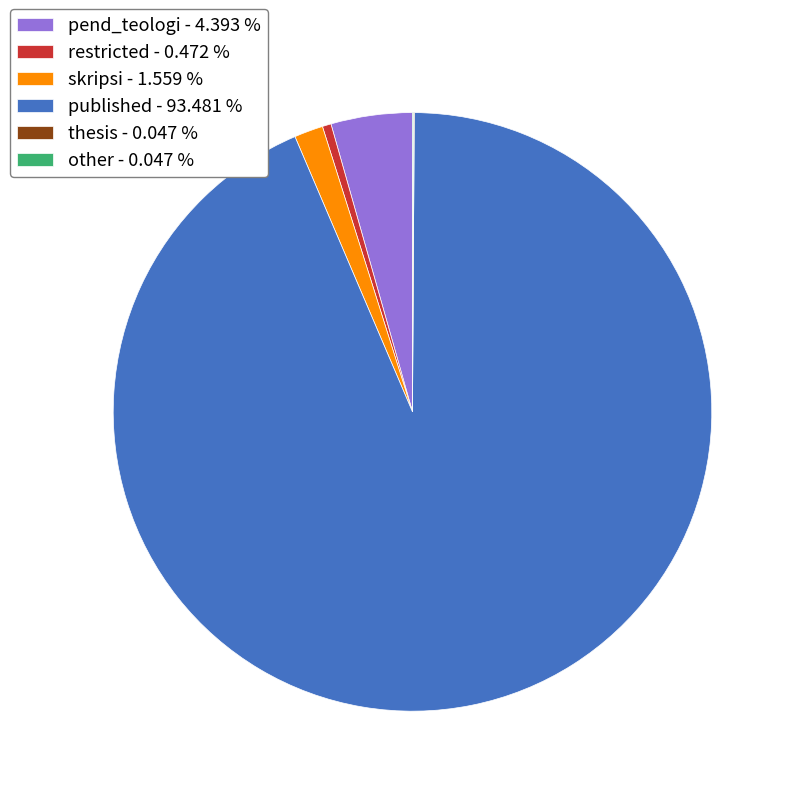

Is there a majority slice in this chart?

Yes